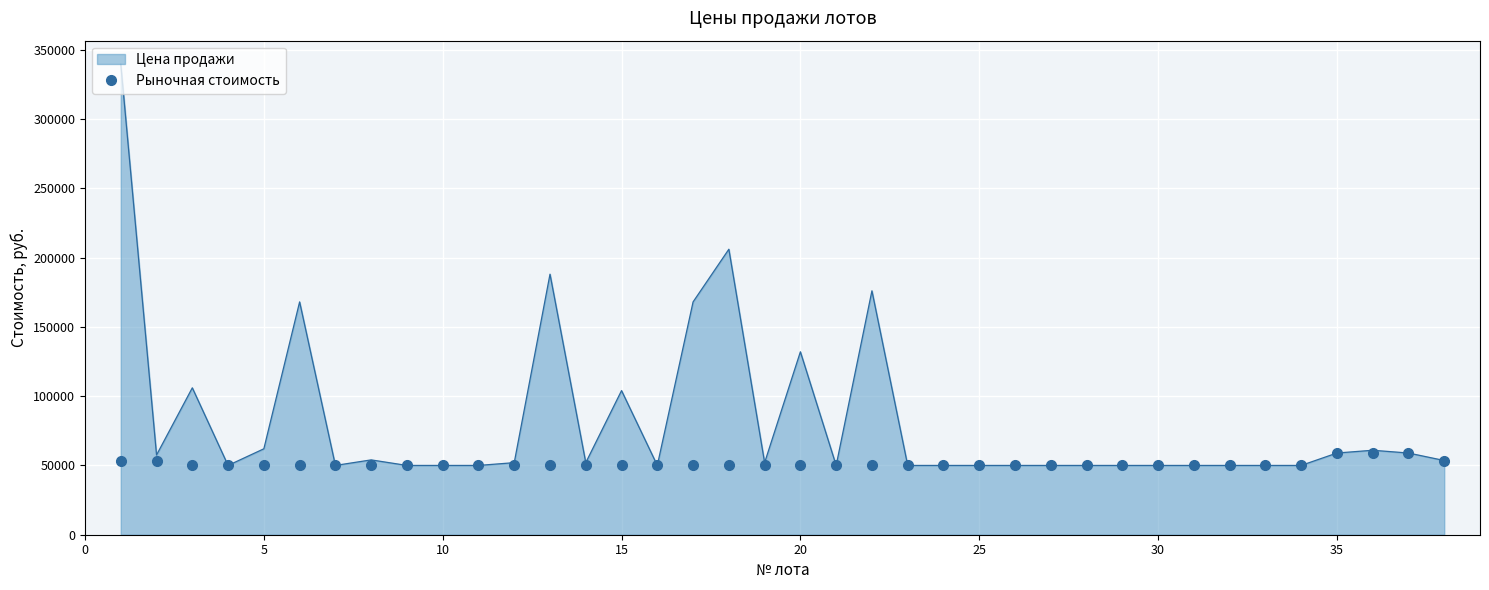

What is the maximum value for Рыночная стоимость?

58950